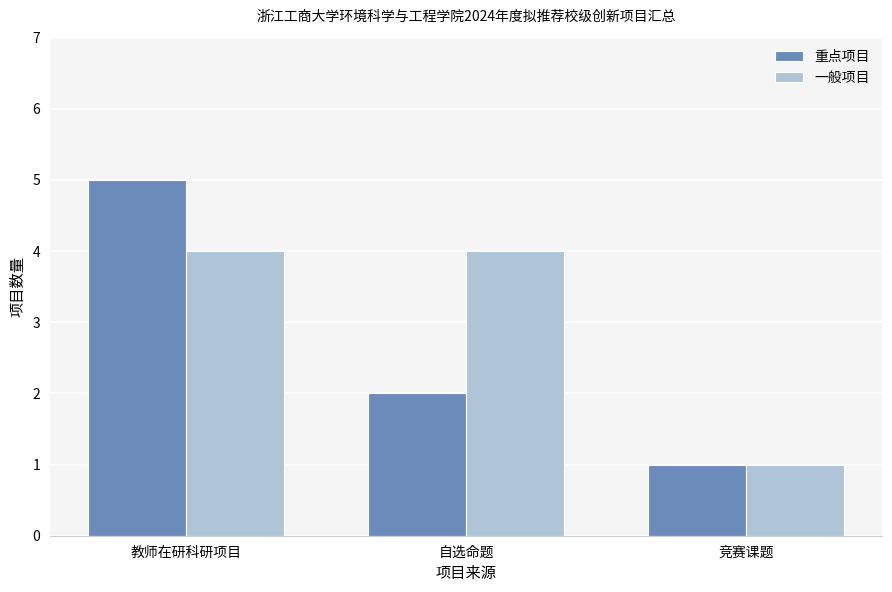

Reading left to right, list all the values displayed in this chart.

重点项目: 教师在研科研项目=5	自选命题=2	竞赛课题=1
一般项目: 教师在研科研项目=4	自选命题=4	竞赛课题=1